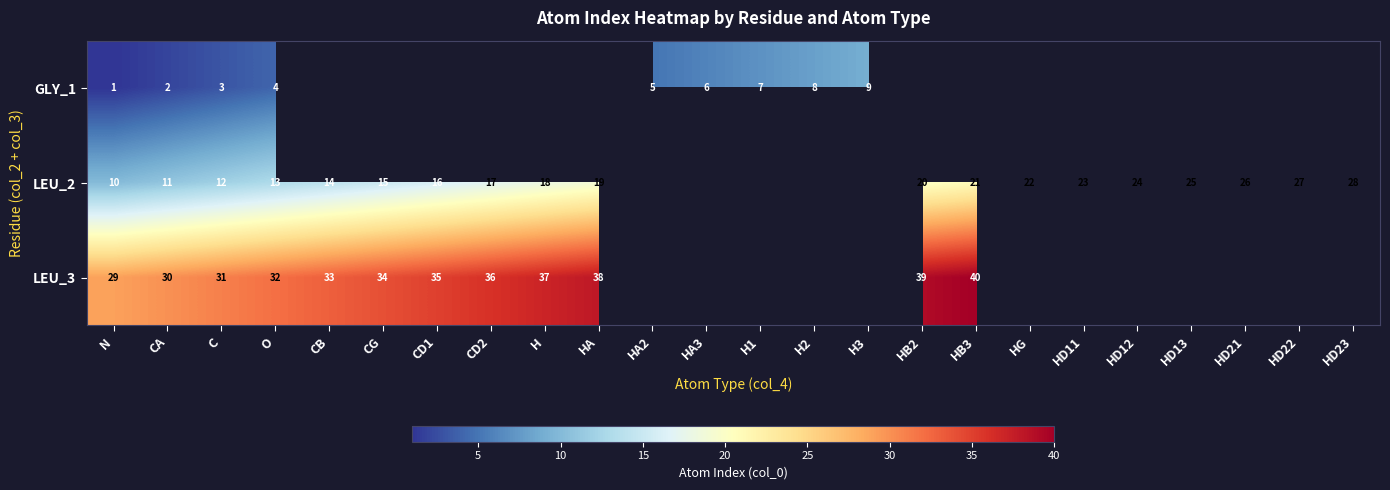

Is it true that GLY_1 equals 14 at H3?

False